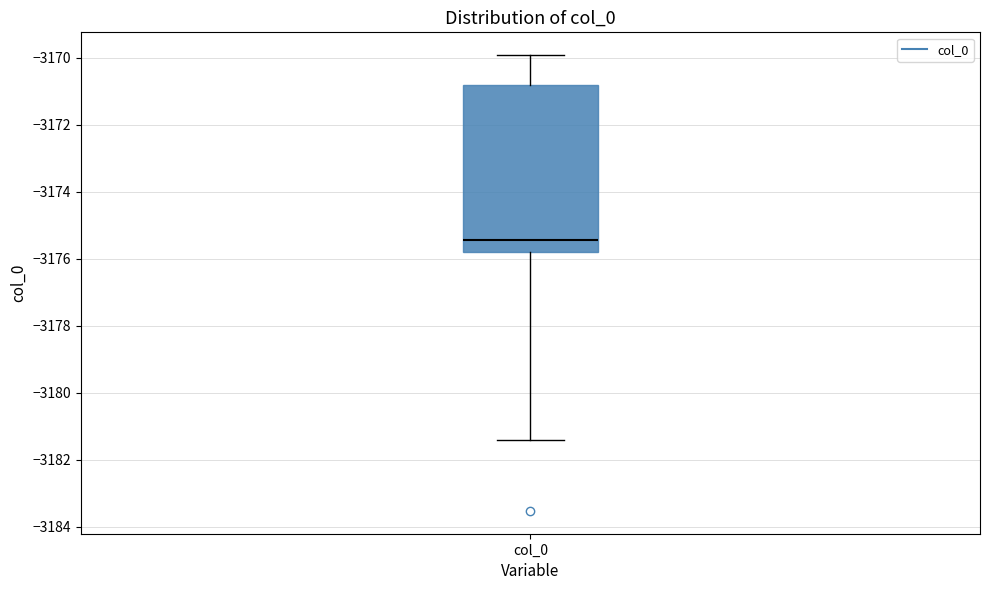

Read this box plot against the y-axis: the position of the median line, the range covered by the box, and the ends of both whiskers. The values are not printed on the chart, so give them approximately, as read against the axis.

median -3175.4, box -3175.8 to -3170.8, whiskers -3181.4 to -3170.0